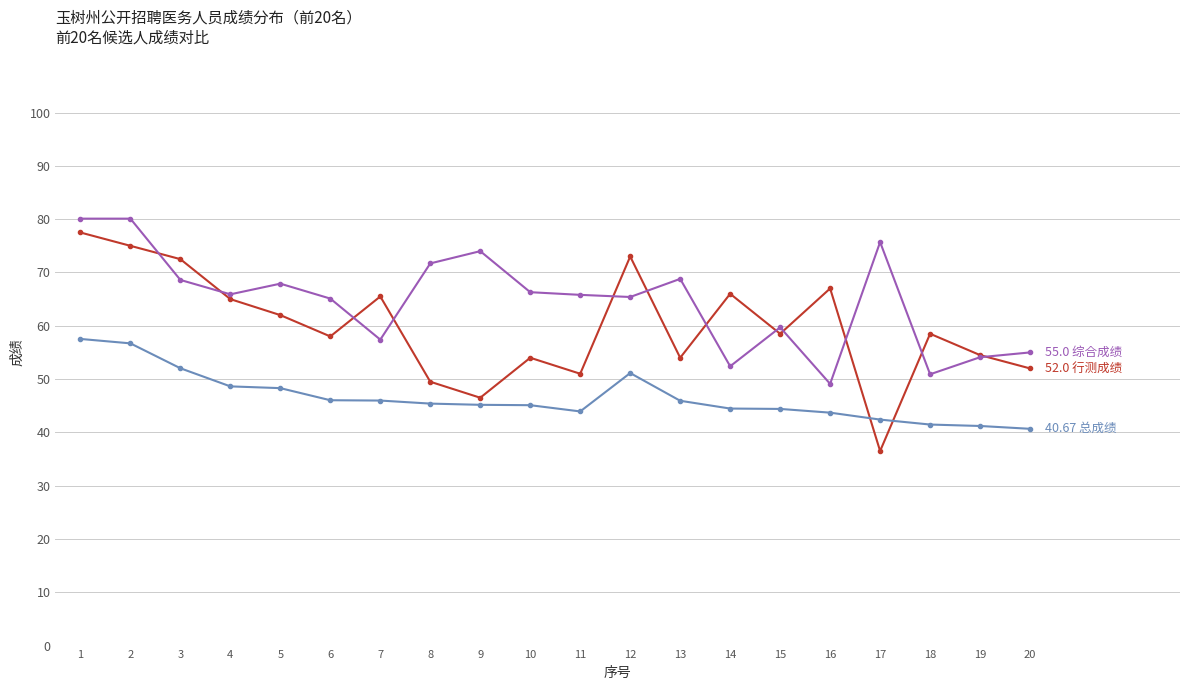

What is the difference between the highest and lowest values at 8?

26.3